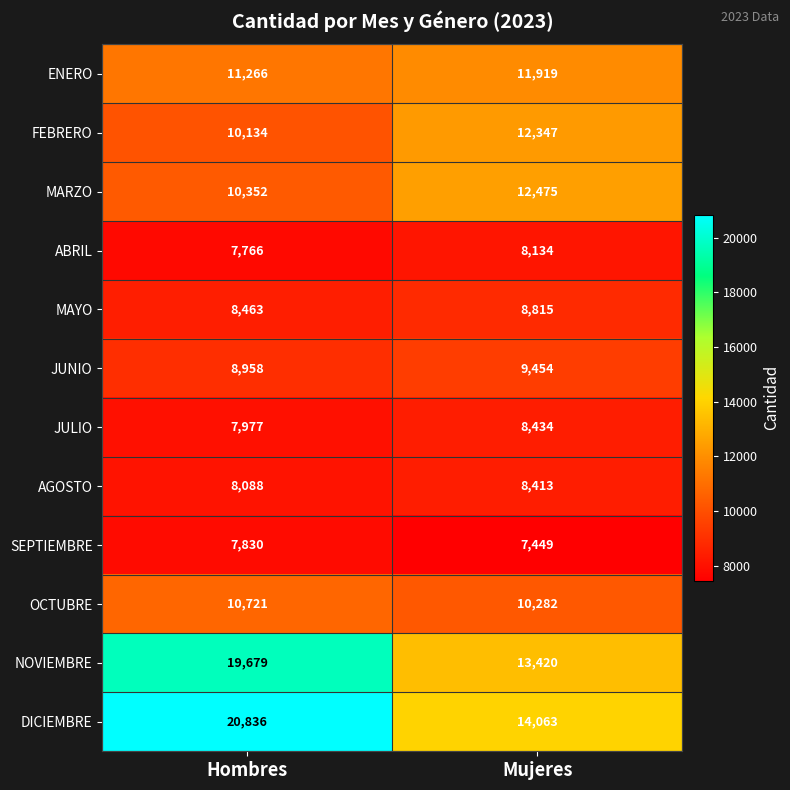

At Hombres, list the series in order from largest to smallest.

DICIEMBRE, NOVIEMBRE, ENERO, OCTUBRE, MARZO, FEBRERO, JUNIO, MAYO, AGOSTO, JULIO, SEPTIEMBRE, ABRIL